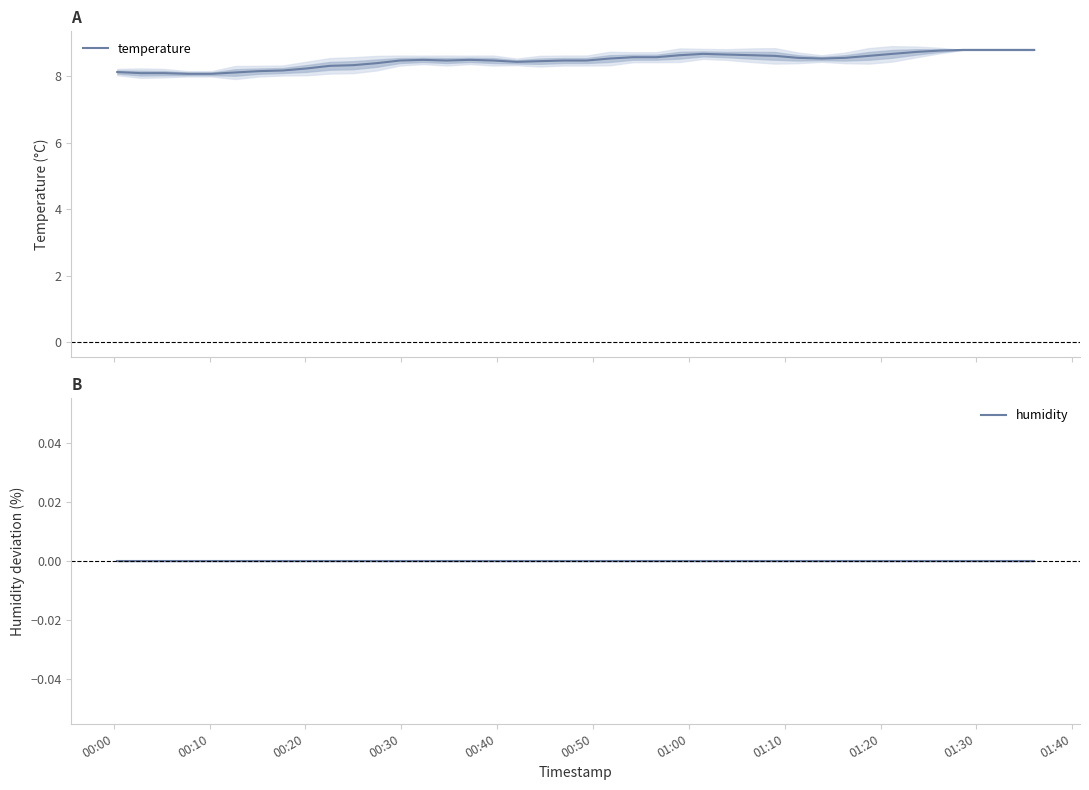

Rank the series at 01:30 from lowest to highest value.

humidity, temperature